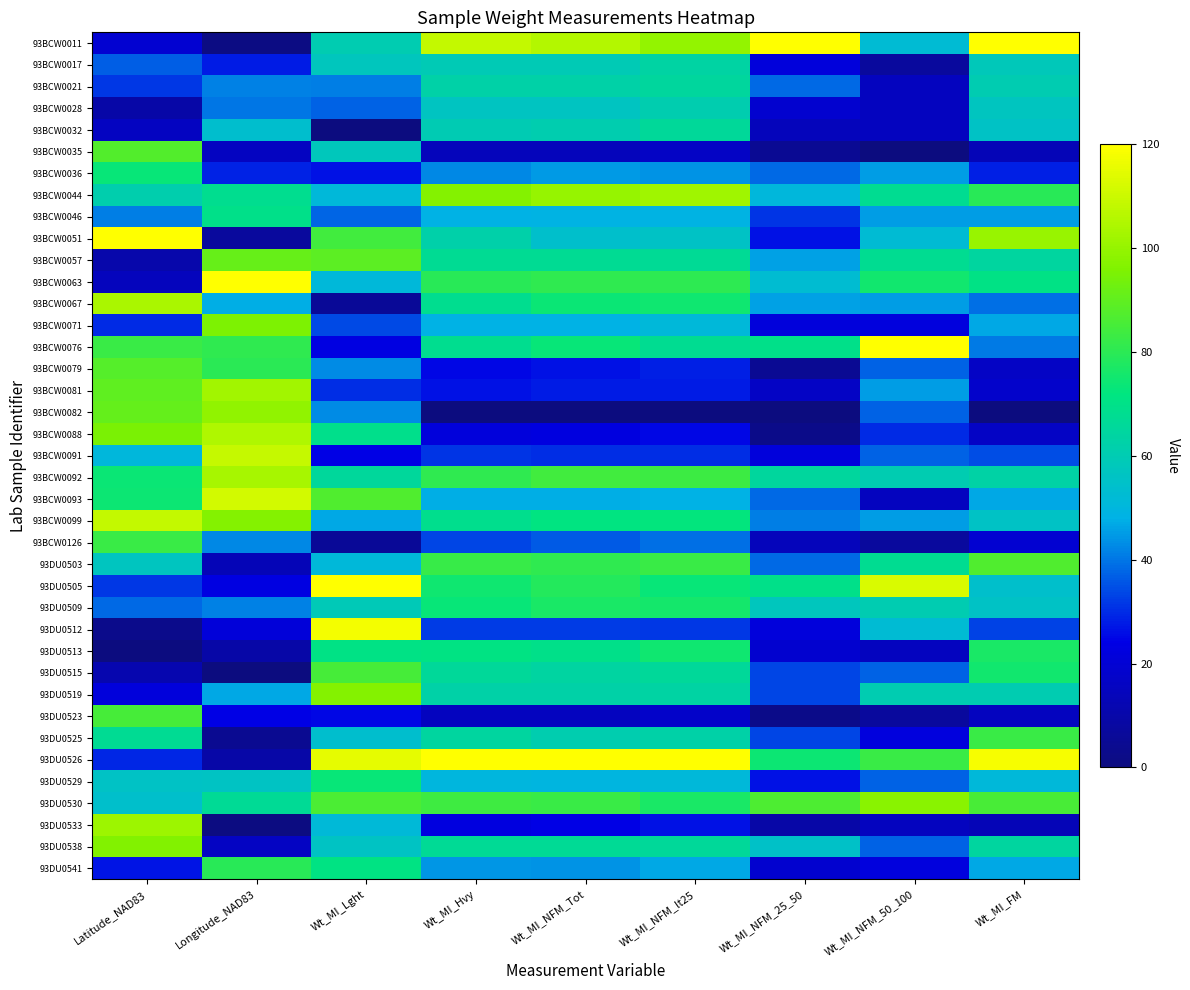

Reading right to left, what are all the values shown in this chart?

93BCW0011: Wt_MI_FM=120.0	Wt_MI_NFM_50_100=52.5	Wt_MI_NFM_25_50=120.0	Wt_MI_NFM_lt25=99.4	Wt_MI_NFM_Tot=105.7	Wt_MI_Hvy=108.3	Wt_MI_Lght=60.3	Longitude_NAD83=1.2	Latitude_NAD83=19.6
93BCW0017: Wt_MI_FM=58.5	Wt_MI_NFM_50_100=7.5	Wt_MI_NFM_25_50=21.6	Wt_MI_NFM_lt25=63.4	Wt_MI_NFM_Tot=59.1	Wt_MI_Hvy=59.1	Wt_MI_Lght=57.3	Longitude_NAD83=28.1	Latitude_NAD83=36.9
93BCW0021: Wt_MI_FM=60.0	Wt_MI_NFM_50_100=15.0	Wt_MI_NFM_25_50=38.4	Wt_MI_NFM_lt25=64.7	Wt_MI_NFM_Tot=62.7	Wt_MI_Hvy=62.4	Wt_MI_Lght=41.0	Longitude_NAD83=41.5	Latitude_NAD83=31.7
93BCW0028: Wt_MI_FM=57.0	Wt_MI_NFM_50_100=15.0	Wt_MI_NFM_25_50=19.2	Wt_MI_NFM_lt25=60.5	Wt_MI_NFM_Tot=56.4	Wt_MI_Hvy=56.6	Wt_MI_Lght=37.2	Longitude_NAD83=39.9	Latitude_NAD83=9.8
93BCW0032: Wt_MI_FM=55.5	Wt_MI_NFM_50_100=15.0	Wt_MI_NFM_25_50=14.4	Wt_MI_NFM_lt25=65.7	Wt_MI_NFM_Tot=60.6	Wt_MI_Hvy=59.9	Wt_MI_Lght=0.0	Longitude_NAD83=53.7	Latitude_NAD83=15.8
93BCW0035: Wt_MI_FM=13.5	Wt_MI_NFM_50_100=0.0	Wt_MI_NFM_25_50=4.8	Wt_MI_NFM_lt25=16.7	Wt_MI_NFM_Tot=14.3	Wt_MI_Hvy=14.2	Wt_MI_Lght=57.8	Longitude_NAD83=15.5	Latitude_NAD83=87.7
93BCW0036: Wt_MI_FM=28.5	Wt_MI_NFM_50_100=45.0	Wt_MI_NFM_25_50=38.4	Wt_MI_NFM_lt25=43.8	Wt_MI_NFM_Tot=44.9	Wt_MI_Hvy=42.2	Wt_MI_Lght=26.5	Longitude_NAD83=29.0	Latitude_NAD83=73.3
93BCW0044: Wt_MI_FM=79.5	Wt_MI_NFM_50_100=67.5	Wt_MI_NFM_25_50=50.4	Wt_MI_NFM_lt25=102.0	Wt_MI_NFM_Tot=100.1	Wt_MI_Hvy=96.9	Wt_MI_Lght=50.8	Longitude_NAD83=68.4	Latitude_NAD83=61.2
93BCW0046: Wt_MI_FM=45.0	Wt_MI_NFM_50_100=45.0	Wt_MI_NFM_25_50=31.2	Wt_MI_NFM_lt25=48.7	Wt_MI_NFM_Tot=48.4	Wt_MI_Hvy=48.0	Wt_MI_Lght=37.6	Longitude_NAD83=69.6	Latitude_NAD83=40.9
93BCW0051: Wt_MI_FM=100.5	Wt_MI_NFM_50_100=52.5	Wt_MI_NFM_25_50=26.4	Wt_MI_NFM_lt25=55.6	Wt_MI_NFM_Tot=54.4	Wt_MI_Hvy=62.1	Wt_MI_Lght=84.0	Longitude_NAD83=7.4	Latitude_NAD83=120.0
93BCW0057: Wt_MI_FM=64.5	Wt_MI_NFM_50_100=67.5	Wt_MI_NFM_25_50=45.6	Wt_MI_NFM_lt25=66.7	Wt_MI_NFM_Tot=67.4	Wt_MI_Hvy=67.1	Wt_MI_Lght=89.2	Longitude_NAD83=91.1	Latitude_NAD83=10.7
93BCW0063: Wt_MI_FM=70.5	Wt_MI_NFM_50_100=75.0	Wt_MI_NFM_25_50=52.8	Wt_MI_NFM_lt25=80.4	Wt_MI_NFM_Tot=81.1	Wt_MI_Hvy=79.5	Wt_MI_Lght=51.1	Longitude_NAD83=120.0	Latitude_NAD83=14.7
93BCW0067: Wt_MI_FM=39.0	Wt_MI_NFM_50_100=45.0	Wt_MI_NFM_25_50=45.6	Wt_MI_NFM_lt25=74.9	Wt_MI_NFM_Tot=74.0	Wt_MI_Hvy=68.3	Wt_MI_Lght=6.1	Longitude_NAD83=47.7	Latitude_NAD83=103.9
93BCW0071: Wt_MI_FM=46.5	Wt_MI_NFM_50_100=22.5	Wt_MI_NFM_25_50=21.6	Wt_MI_NFM_lt25=50.7	Wt_MI_NFM_Tot=48.1	Wt_MI_Hvy=48.0	Wt_MI_Lght=33.8	Longitude_NAD83=95.3	Latitude_NAD83=30.0
93BCW0076: Wt_MI_FM=40.5	Wt_MI_NFM_50_100=120.0	Wt_MI_NFM_25_50=69.6	Wt_MI_NFM_lt25=67.7	Wt_MI_NFM_Tot=73.4	Wt_MI_Hvy=68.1	Wt_MI_Lght=23.2	Longitude_NAD83=81.1	Latitude_NAD83=82.7
93BCW0079: Wt_MI_FM=16.5	Wt_MI_NFM_50_100=37.5	Wt_MI_NFM_25_50=4.8	Wt_MI_NFM_lt25=28.4	Wt_MI_NFM_Tot=26.4	Wt_MI_Hvy=24.8	Wt_MI_Lght=42.9	Longitude_NAD83=80.0	Latitude_NAD83=87.9
93BCW0081: Wt_MI_FM=18.0	Wt_MI_NFM_50_100=45.0	Wt_MI_NFM_25_50=16.8	Wt_MI_NFM_lt25=28.1	Wt_MI_NFM_Tot=27.9	Wt_MI_Hvy=26.3	Wt_MI_Lght=30.1	Longitude_NAD83=102.3	Latitude_NAD83=90.0
93BCW0082: Wt_MI_FM=0.0	Wt_MI_NFM_50_100=37.5	Wt_MI_NFM_25_50=0.0	Wt_MI_NFM_lt25=0.0	Wt_MI_NFM_Tot=0.0	Wt_MI_Hvy=0.0	Wt_MI_Lght=42.9	Longitude_NAD83=99.2	Latitude_NAD83=90.5
93BCW0088: Wt_MI_FM=16.5	Wt_MI_NFM_50_100=30.0	Wt_MI_NFM_25_50=2.4	Wt_MI_NFM_lt25=24.9	Wt_MI_NFM_Tot=22.6	Wt_MI_Hvy=21.6	Wt_MI_Lght=69.3	Longitude_NAD83=104.5	Latitude_NAD83=95.1
93BCW0091: Wt_MI_FM=34.5	Wt_MI_NFM_50_100=37.5	Wt_MI_NFM_25_50=21.6	Wt_MI_NFM_lt25=30.4	Wt_MI_NFM_Tot=30.3	Wt_MI_Hvy=31.1	Wt_MI_Lght=23.9	Longitude_NAD83=109.2	Latitude_NAD83=50.5
93BCW0092: Wt_MI_FM=63.0	Wt_MI_NFM_50_100=60.0	Wt_MI_NFM_25_50=64.8	Wt_MI_NFM_lt25=83.1	Wt_MI_NFM_Tot=84.1	Wt_MI_Hvy=80.7	Wt_MI_Lght=65.3	Longitude_NAD83=103.3	Latitude_NAD83=73.8
93BCW0093: Wt_MI_FM=46.5	Wt_MI_NFM_50_100=15.0	Wt_MI_NFM_25_50=38.4	Wt_MI_NFM_lt25=48.1	Wt_MI_NFM_Tot=47.5	Wt_MI_Hvy=47.5	Wt_MI_Lght=86.8	Longitude_NAD83=111.3	Latitude_NAD83=74.5
93BCW0099: Wt_MI_FM=55.5	Wt_MI_NFM_50_100=45.0	Wt_MI_NFM_25_50=40.8	Wt_MI_NFM_lt25=72.6	Wt_MI_NFM_Tot=71.3	Wt_MI_Hvy=68.8	Wt_MI_Lght=46.7	Longitude_NAD83=96.7	Latitude_NAD83=108.7
93BCW0126: Wt_MI_FM=19.5	Wt_MI_NFM_50_100=7.5	Wt_MI_NFM_25_50=14.4	Wt_MI_NFM_lt25=39.2	Wt_MI_NFM_Tot=36.2	Wt_MI_Hvy=33.5	Wt_MI_Lght=5.9	Longitude_NAD83=42.5	Latitude_NAD83=83.0
93DU0503: Wt_MI_FM=87.0	Wt_MI_NFM_50_100=67.5	Wt_MI_NFM_25_50=38.4	Wt_MI_NFM_lt25=82.7	Wt_MI_NFM_Tot=81.1	Wt_MI_Hvy=82.2	Wt_MI_Lght=51.1	Longitude_NAD83=13.4	Latitude_NAD83=56.9
93DU0505: Wt_MI_FM=54.0	Wt_MI_NFM_50_100=112.5	Wt_MI_NFM_25_50=69.6	Wt_MI_NFM_lt25=73.6	Wt_MI_NFM_Tot=78.4	Wt_MI_Hvy=74.5	Wt_MI_Lght=120.0	Longitude_NAD83=23.2	Latitude_NAD83=31.8
93DU0509: Wt_MI_FM=55.5	Wt_MI_NFM_50_100=60.0	Wt_MI_NFM_25_50=57.6	Wt_MI_NFM_lt25=75.5	Wt_MI_NFM_Tot=76.6	Wt_MI_Hvy=73.3	Wt_MI_Lght=59.1	Longitude_NAD83=41.5	Latitude_NAD83=38.1
93DU0512: Wt_MI_FM=33.0	Wt_MI_NFM_50_100=52.5	Wt_MI_NFM_25_50=21.6	Wt_MI_NFM_lt25=31.7	Wt_MI_NFM_Tot=32.1	Wt_MI_Hvy=32.3	Wt_MI_Lght=118.0	Longitude_NAD83=21.4	Latitude_NAD83=2.9
93DU0513: Wt_MI_FM=76.5	Wt_MI_NFM_50_100=15.0	Wt_MI_NFM_25_50=19.2	Wt_MI_NFM_lt25=74.9	Wt_MI_NFM_Tot=69.5	Wt_MI_Hvy=70.8	Wt_MI_Lght=70.6	Longitude_NAD83=9.8	Latitude_NAD83=0.0
93DU0515: Wt_MI_FM=75.0	Wt_MI_NFM_50_100=37.5	Wt_MI_NFM_25_50=33.6	Wt_MI_NFM_lt25=65.7	Wt_MI_NFM_Tot=63.9	Wt_MI_Hvy=65.8	Wt_MI_Lght=85.0	Longitude_NAD83=0.0	Latitude_NAD83=11.5
93DU0519: Wt_MI_FM=60.0	Wt_MI_NFM_50_100=60.0	Wt_MI_NFM_25_50=33.6	Wt_MI_NFM_lt25=63.4	Wt_MI_NFM_Tot=62.7	Wt_MI_Hvy=62.4	Wt_MI_Lght=97.0	Longitude_NAD83=46.8	Latitude_NAD83=21.8
93DU0523: Wt_MI_FM=15.0	Wt_MI_NFM_50_100=7.5	Wt_MI_NFM_25_50=2.4	Wt_MI_NFM_lt25=17.7	Wt_MI_NFM_Tot=15.1	Wt_MI_Hvy=15.2	Wt_MI_Lght=25.0	Longitude_NAD83=24.2	Latitude_NAD83=85.2
93DU0525: Wt_MI_FM=82.5	Wt_MI_NFM_50_100=22.5	Wt_MI_NFM_25_50=33.6	Wt_MI_NFM_lt25=62.8	Wt_MI_NFM_Tot=60.6	Wt_MI_Hvy=64.3	Wt_MI_Lght=53.6	Longitude_NAD83=4.3	Latitude_NAD83=67.3
93DU0526: Wt_MI_FM=118.5	Wt_MI_NFM_50_100=82.5	Wt_MI_NFM_25_50=74.4	Wt_MI_NFM_lt25=120.0	Wt_MI_NFM_Tot=120.0	Wt_MI_Hvy=120.0	Wt_MI_Lght=115.0	Longitude_NAD83=9.5	Latitude_NAD83=29.5
93DU0529: Wt_MI_FM=51.0	Wt_MI_NFM_50_100=37.5	Wt_MI_NFM_25_50=26.4	Wt_MI_NFM_lt25=50.7	Wt_MI_NFM_Tot=49.3	Wt_MI_Hvy=49.7	Wt_MI_Lght=73.4	Longitude_NAD83=55.8	Latitude_NAD83=55.8
93DU0530: Wt_MI_FM=85.5	Wt_MI_NFM_50_100=97.5	Wt_MI_NFM_25_50=86.4	Wt_MI_NFM_lt25=76.8	Wt_MI_NFM_Tot=82.9	Wt_MI_Hvy=83.5	Wt_MI_Lght=86.2	Longitude_NAD83=66.7	Latitude_NAD83=54.0
93DU0533: Wt_MI_FM=13.5	Wt_MI_NFM_50_100=15.0	Wt_MI_NFM_25_50=9.6	Wt_MI_NFM_lt25=26.5	Wt_MI_NFM_Tot=24.4	Wt_MI_Hvy=22.6	Wt_MI_Lght=51.6	Longitude_NAD83=0.7	Latitude_NAD83=101.6
93DU0538: Wt_MI_FM=64.5	Wt_MI_NFM_50_100=37.5	Wt_MI_NFM_25_50=55.2	Wt_MI_NFM_lt25=66.0	Wt_MI_NFM_Tot=66.8	Wt_MI_Hvy=66.6	Wt_MI_Lght=56.0	Longitude_NAD83=16.1	Latitude_NAD83=96.2
93DU0541: Wt_MI_FM=46.5	Wt_MI_NFM_50_100=22.5	Wt_MI_NFM_25_50=19.2	Wt_MI_NFM_lt25=46.4	Wt_MI_NFM_Tot=44.0	Wt_MI_Hvy=44.5	Wt_MI_Lght=71.1	Longitude_NAD83=79.6	Latitude_NAD83=26.8